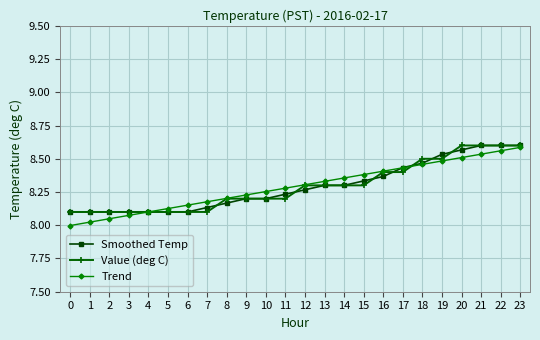

What is the total value across all series at 4?

24.3